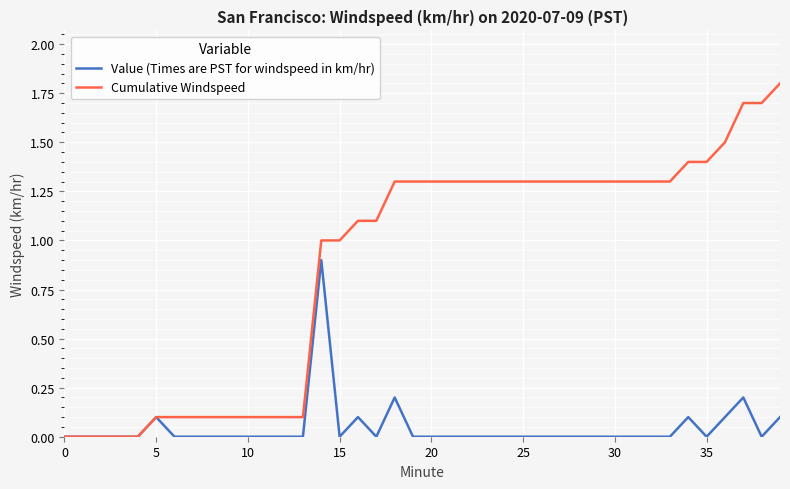

What is the maximum value for Cumulative Windspeed?

1.8